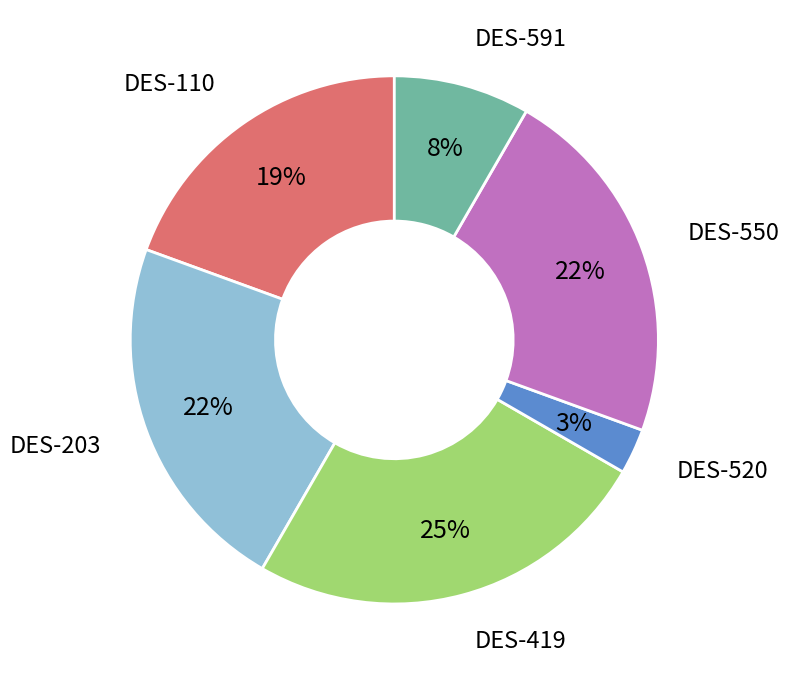

To the nearest percent, what is the combined percentage of DES-550 and DES-520?

25%